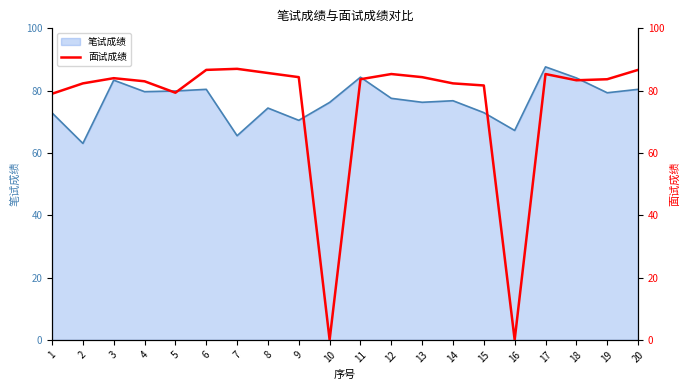

How many lines are shown in the chart?

1